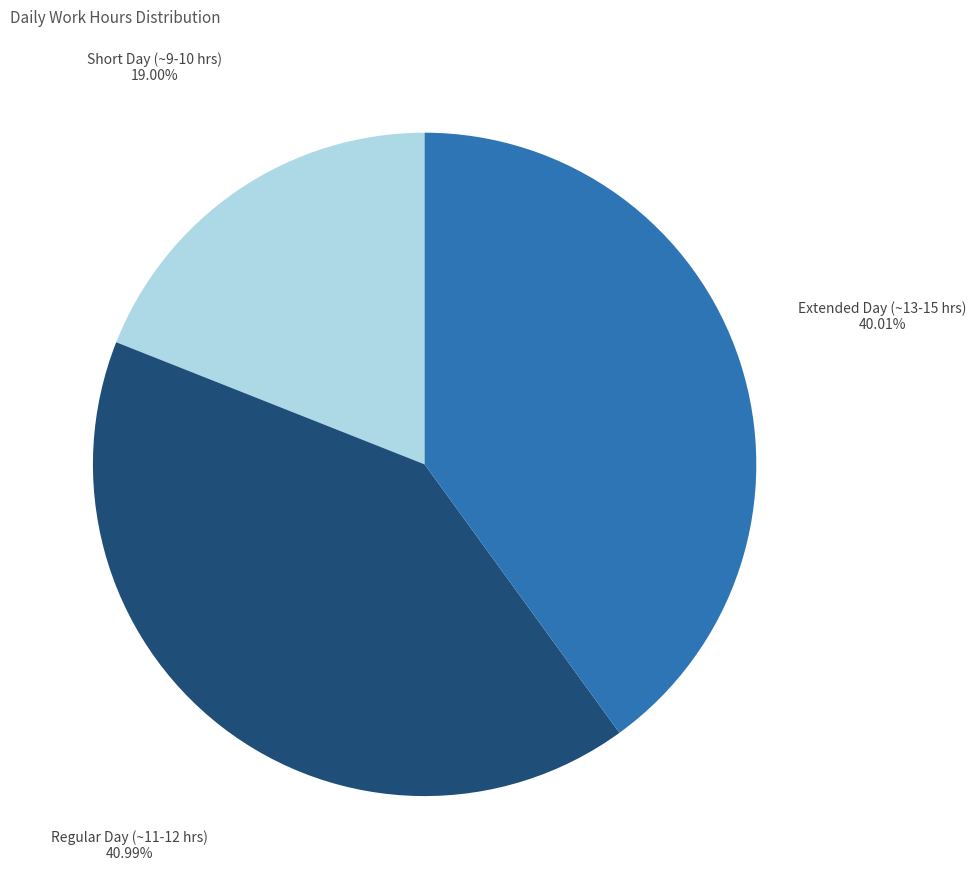

Is the sum of Short Day (~9-10 hrs) and Extended Day (~13-15 hrs) greater than half?

Yes